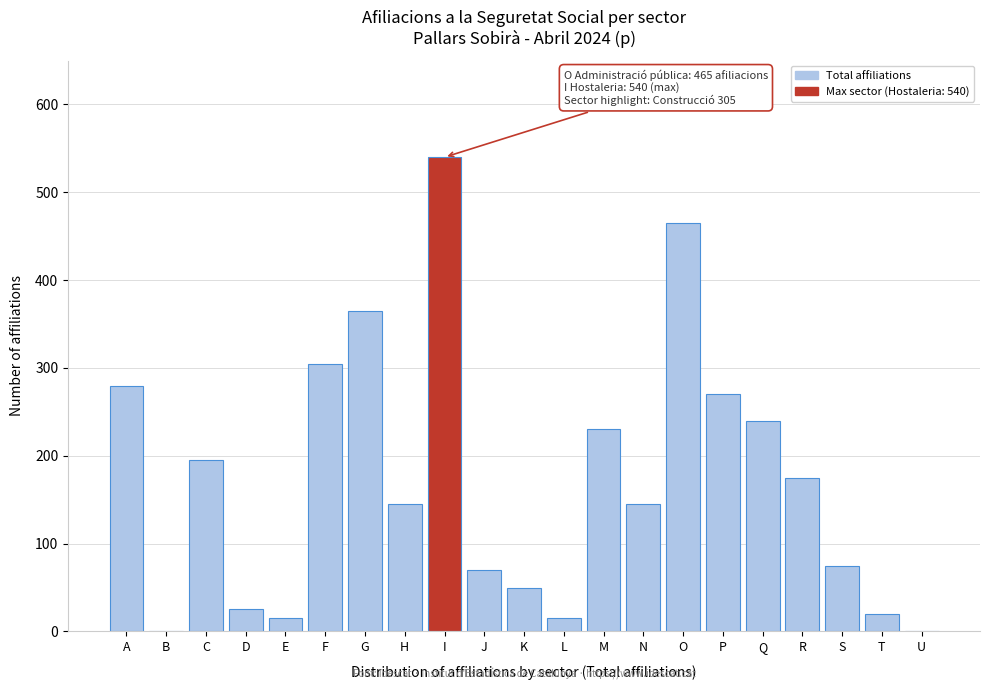

Reading left to right, what are all the values shown in this chart?

A=280	B=0	C=195	D=25	E=15	F=305	G=365	H=145	I=540	J=70	K=50	L=15	M=230	N=145	O=465	P=270	Q=240	R=175	S=75	T=20	U=0